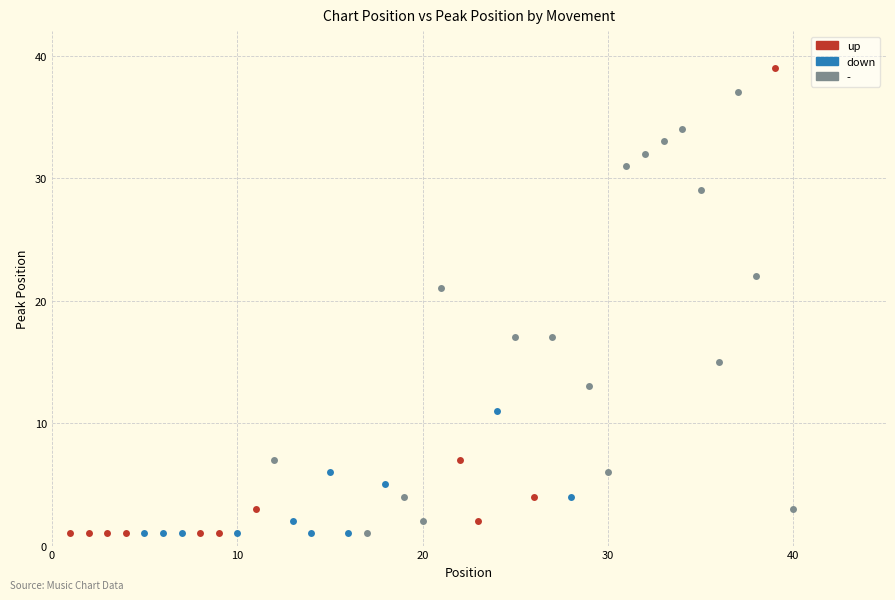

Which series has the largest Y range (max minus min)?

up